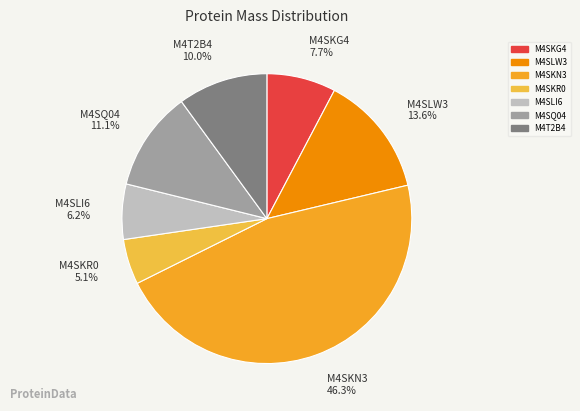

What percentage is the M4SLW3 slice, to the nearest percent?

14%